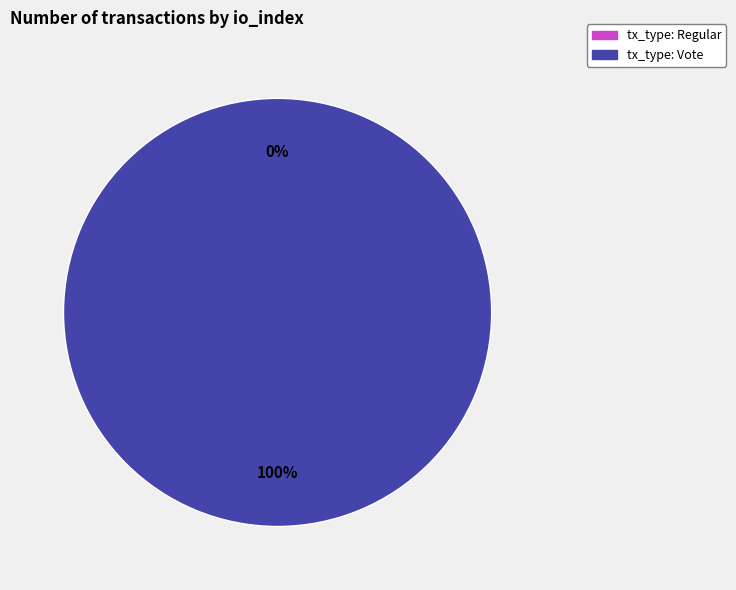

Does tx_type: Vote account for over 50% of the chart?

Yes